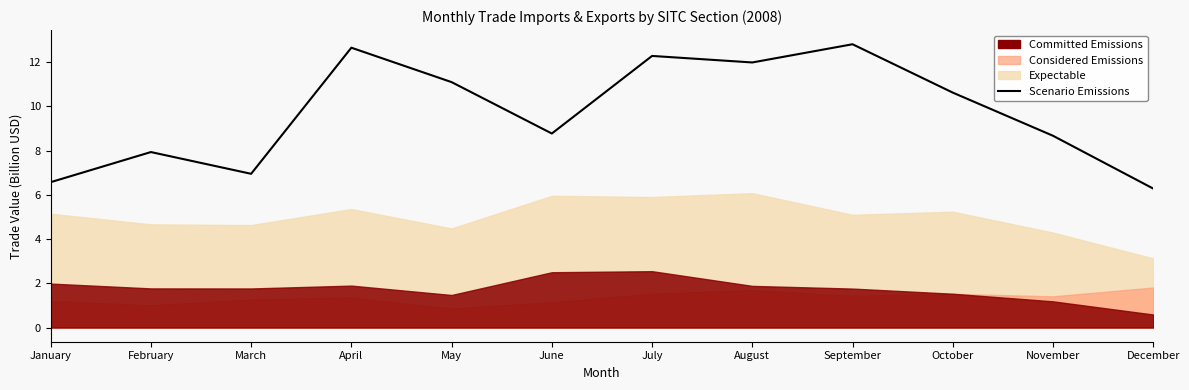

How many values are below 10?

6